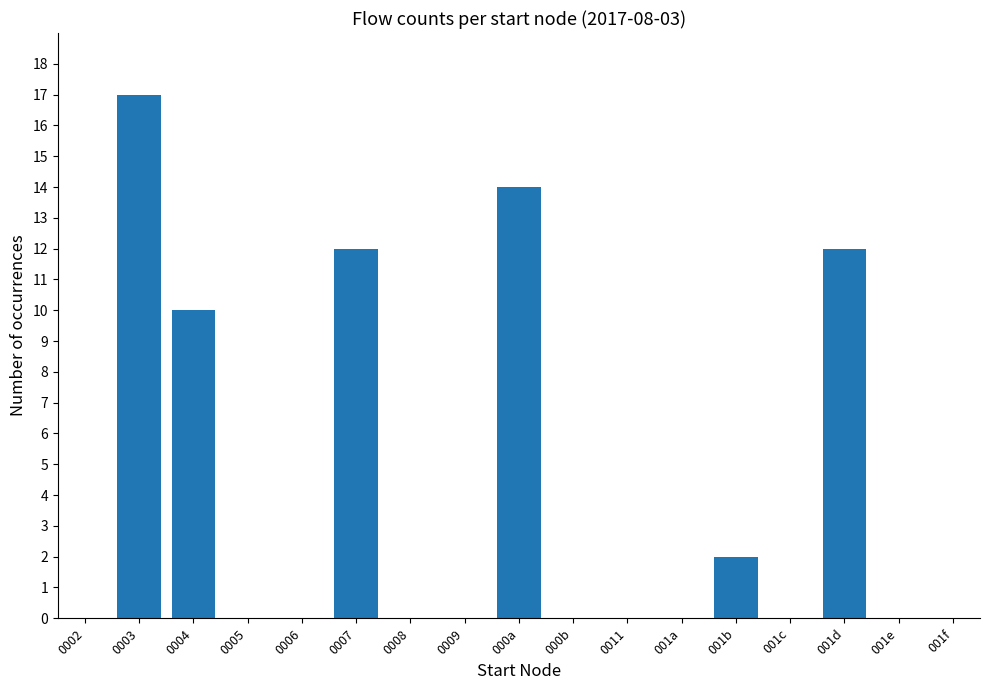

What is the sum of all values?

67